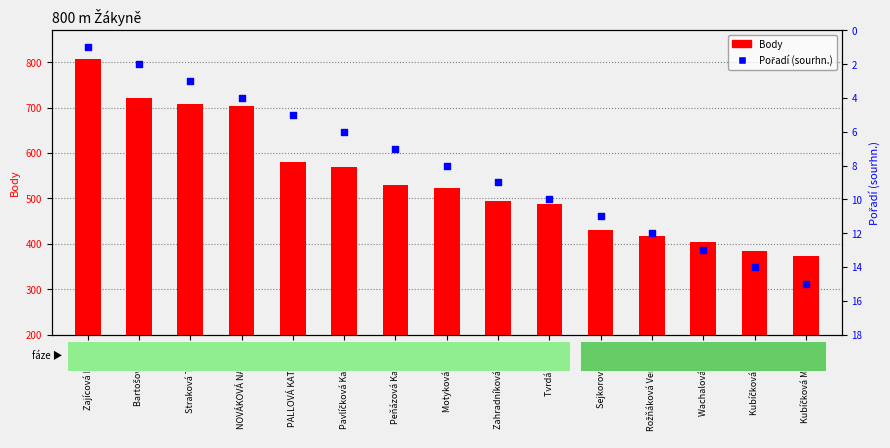

At how many categories does at least one series exceed 416?

12